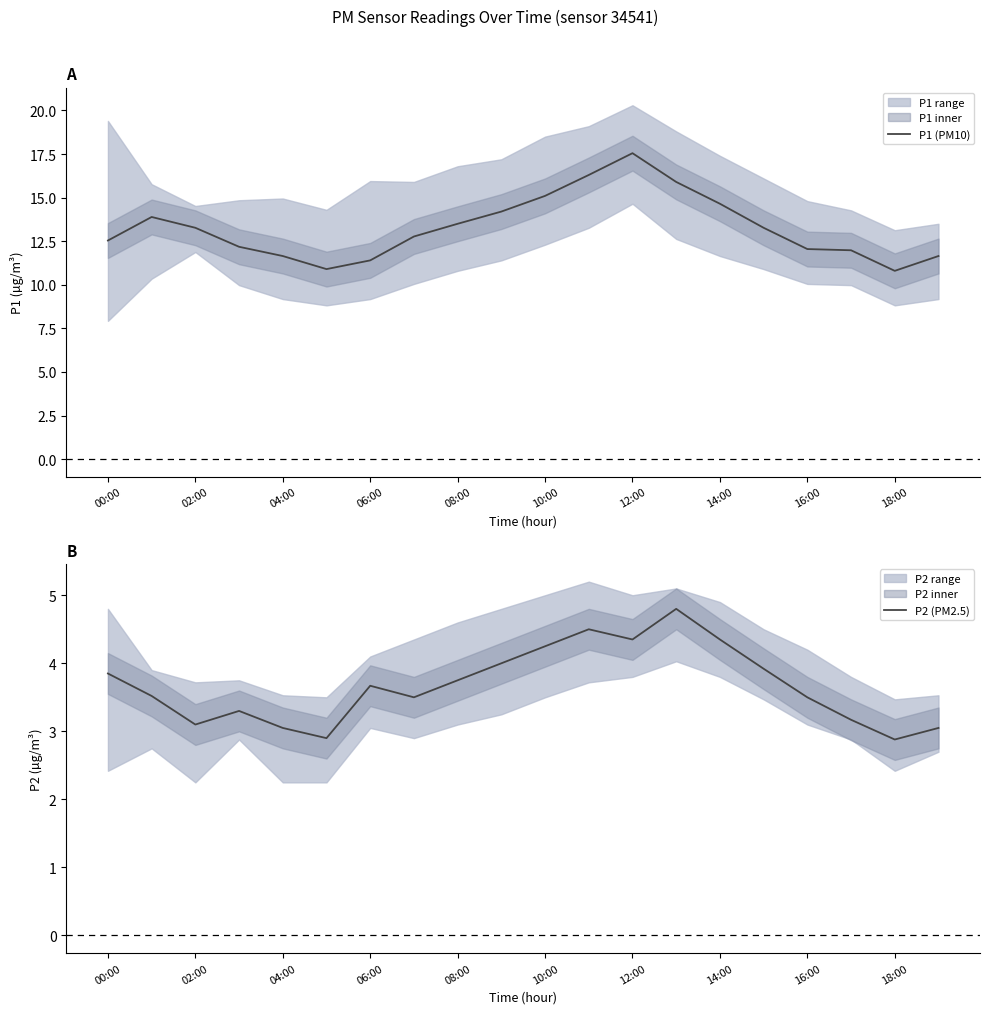

The value of P1 (PM10) at 14:00 is 14.7. True or false?

True